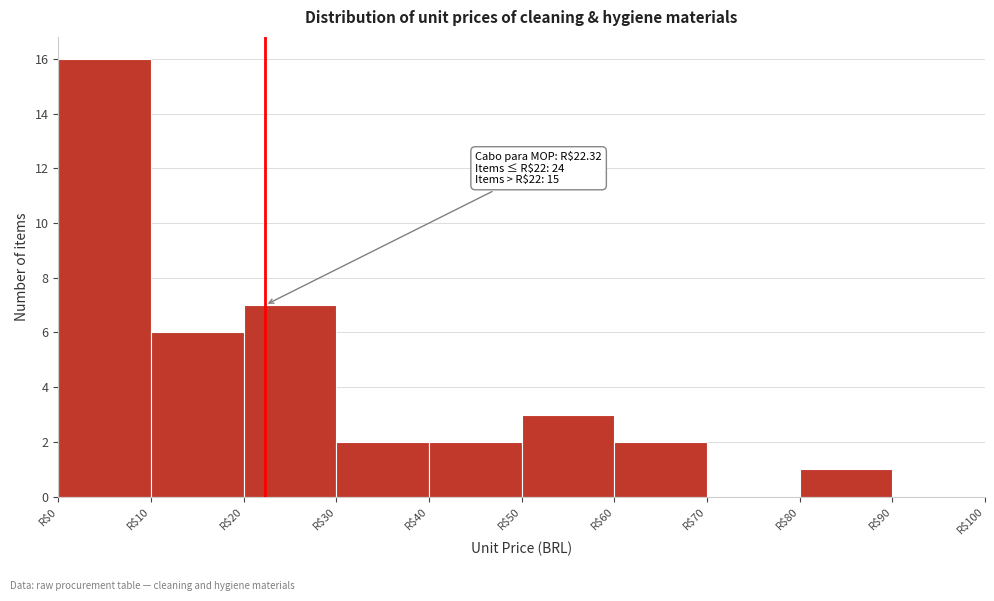

Over which range of the x-axis is the bar tallest?

0 to 10